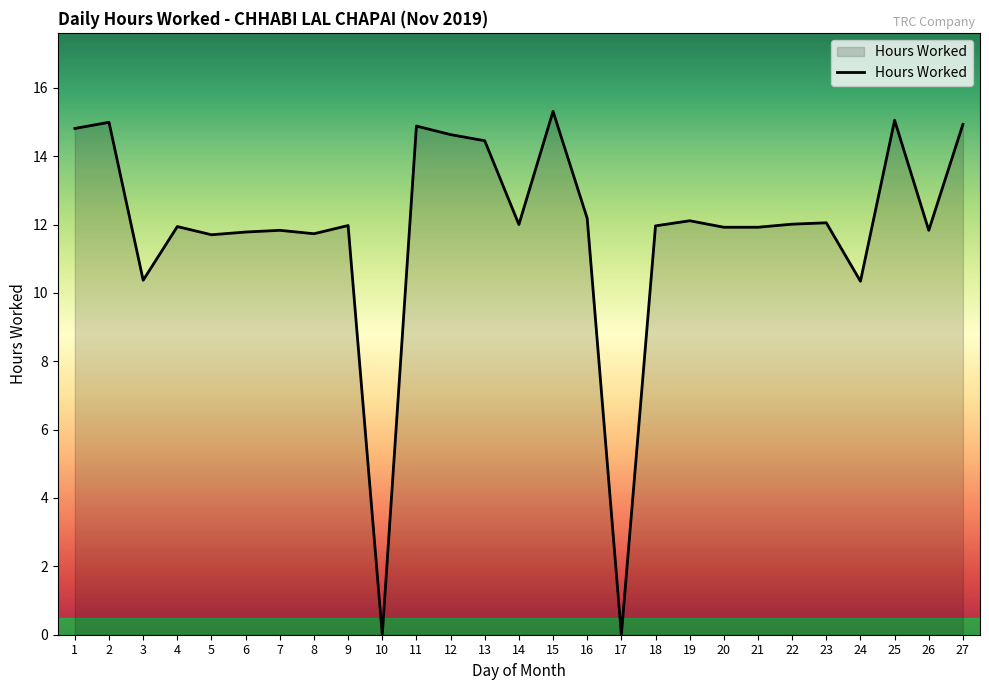

How many values exceed 11?

23